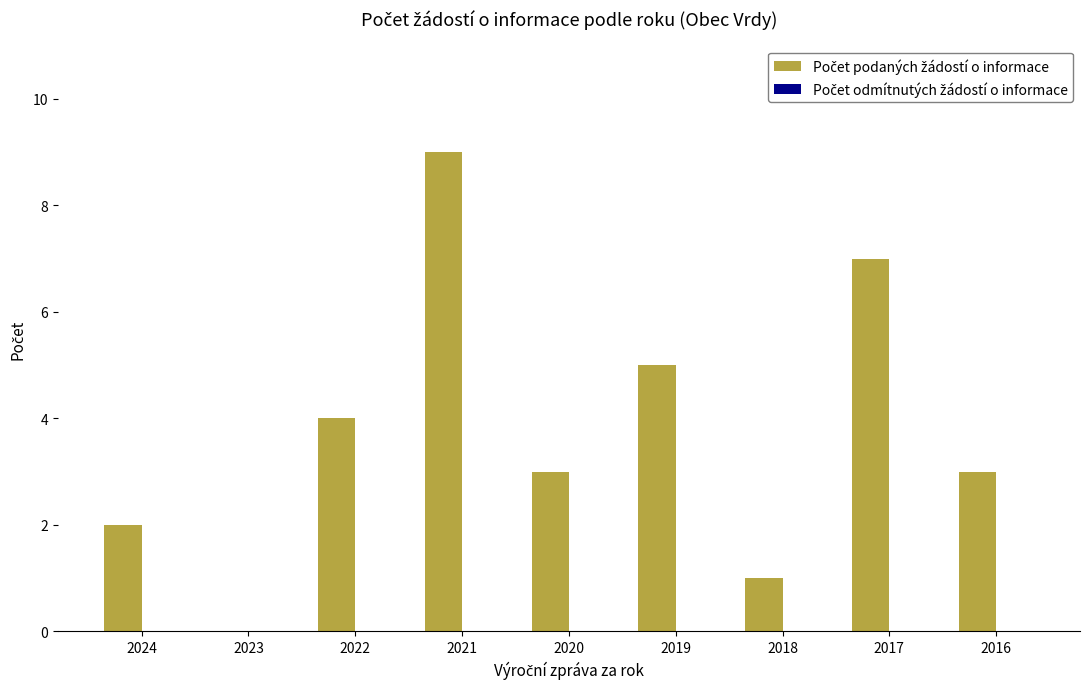

What is the sum of all values?

34